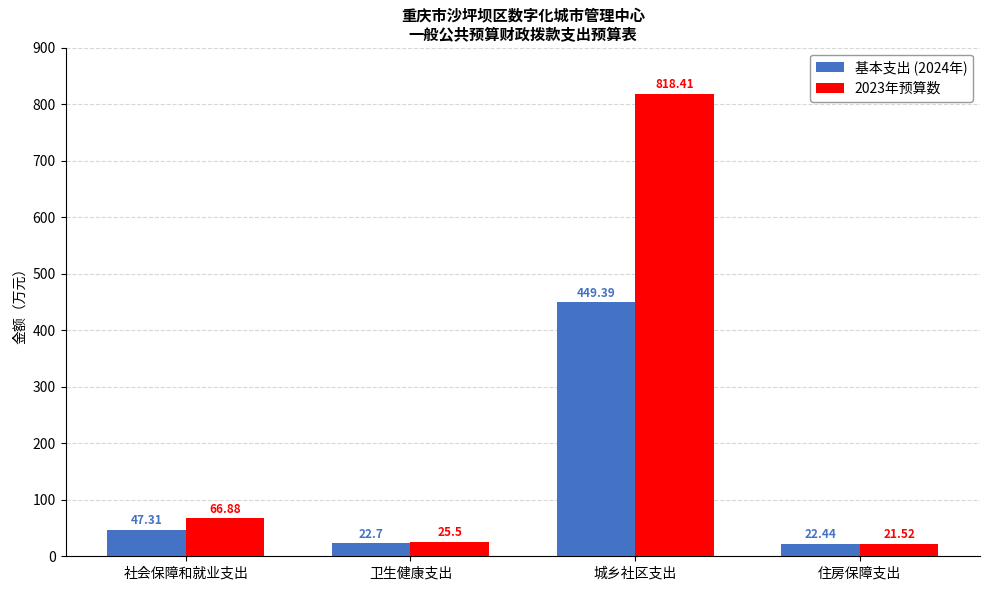

Is the value of 2023年预算数 at 城乡社区支出 greater than the value of 基本支出 (2024年) at 卫生健康支出?

Yes